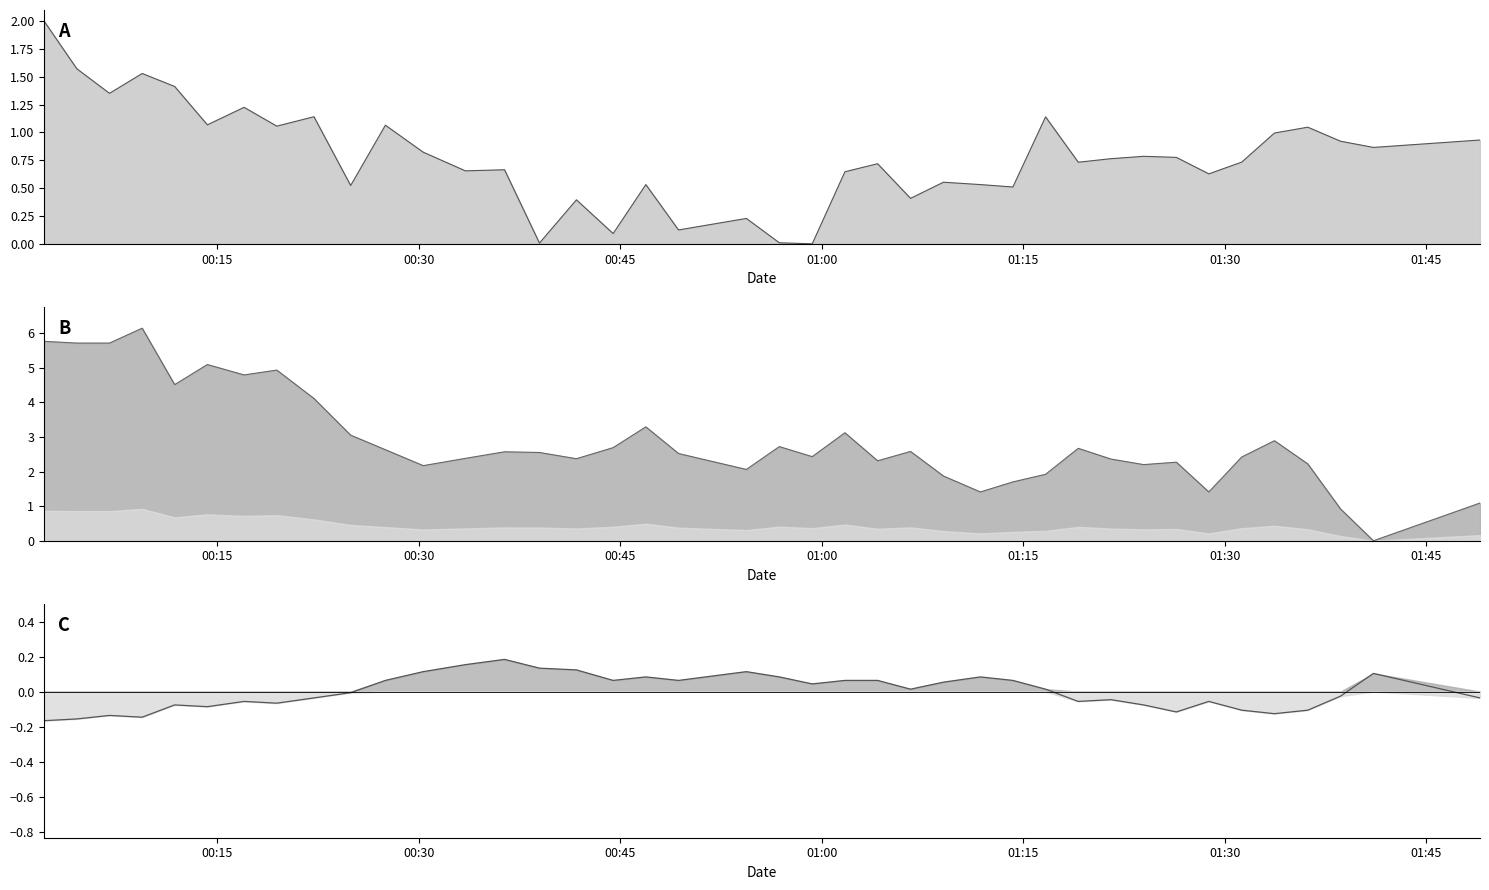

How many data points are less than 0?

20